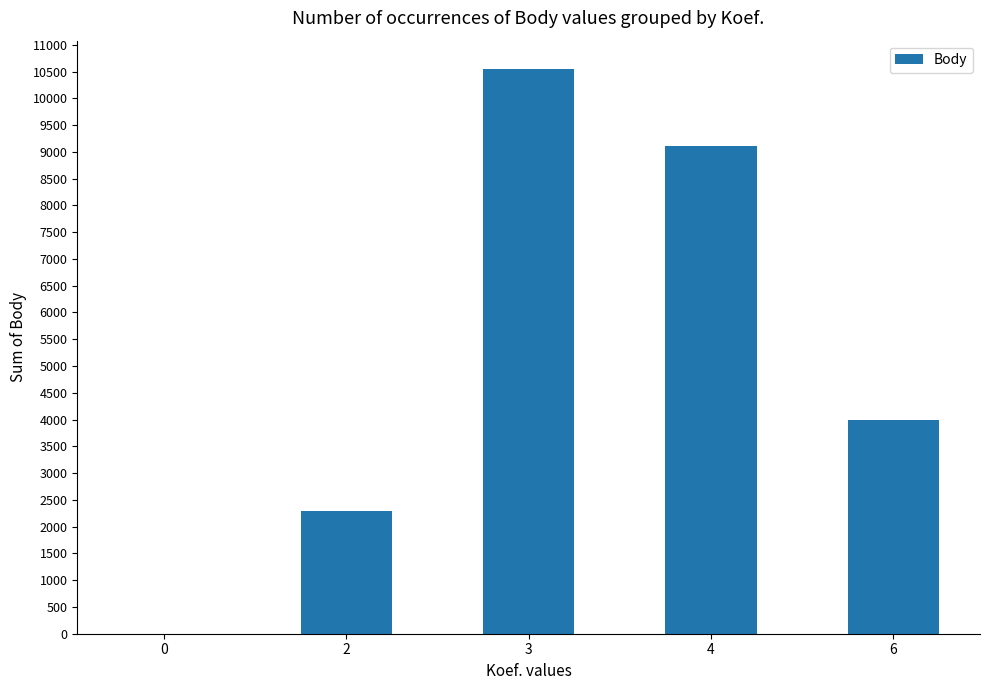

Does the chart contain stacked bars?

No